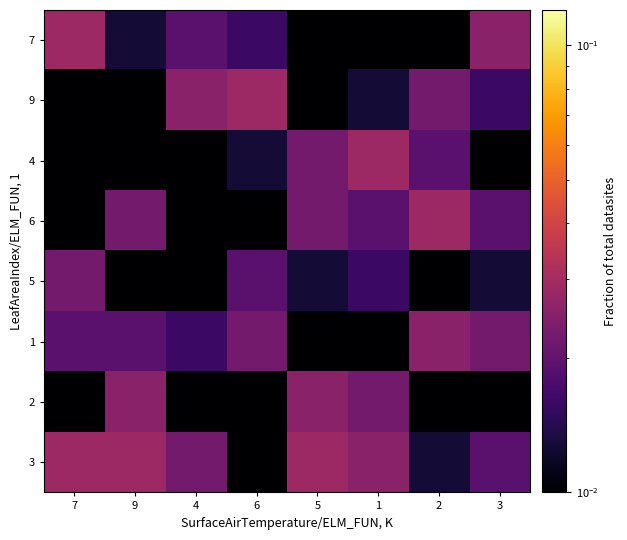

How many series are shown in this chart?

8